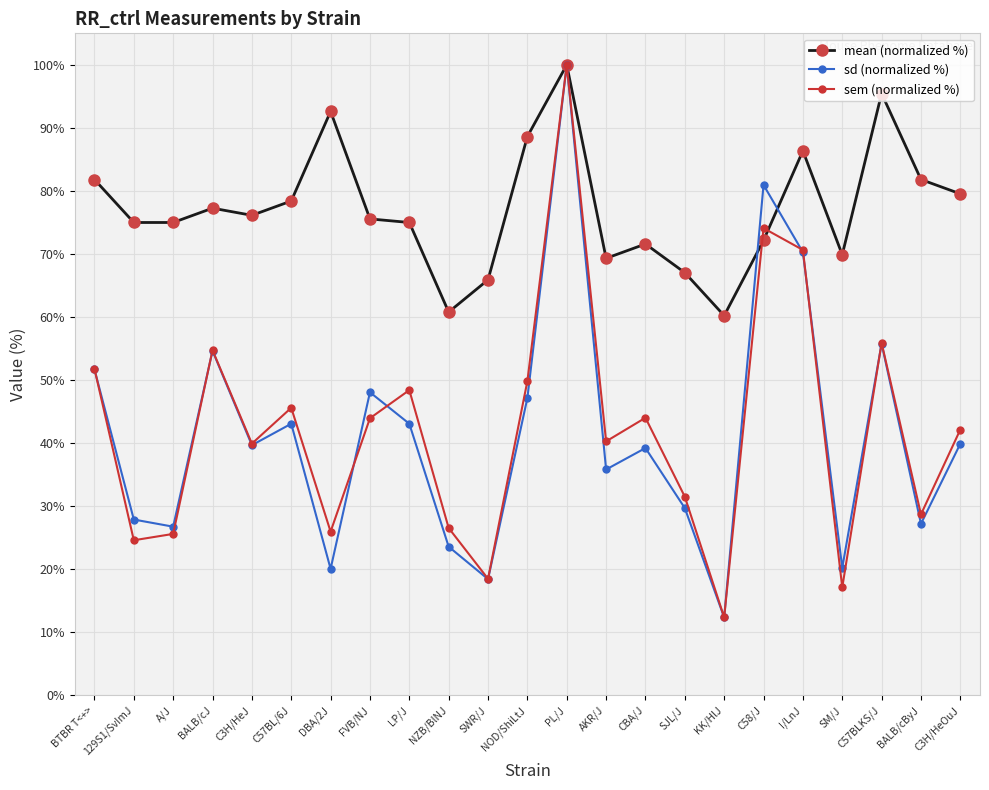

Where is sd (normalized %) nearest to the value 56?

C57BLKS/J